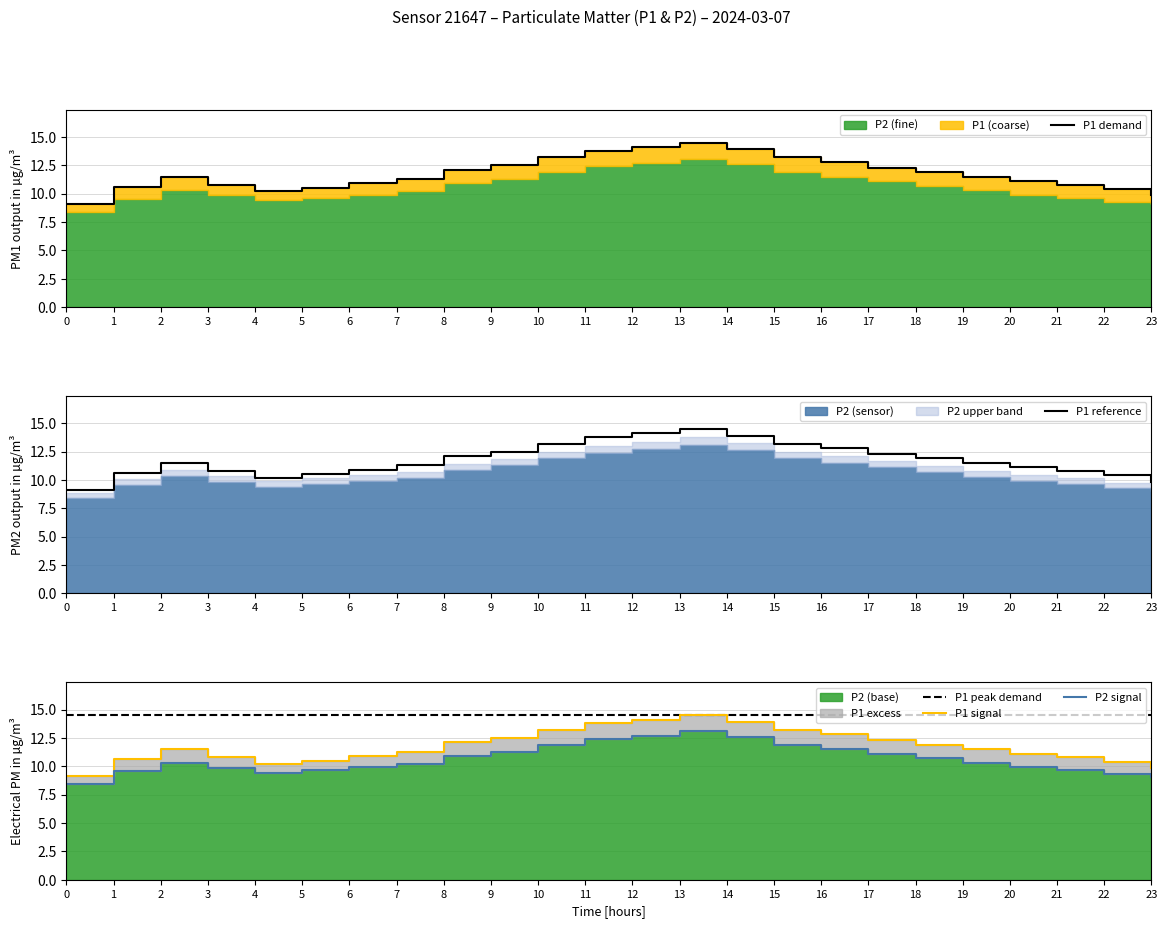

Does the chart have visible grid lines?

Yes